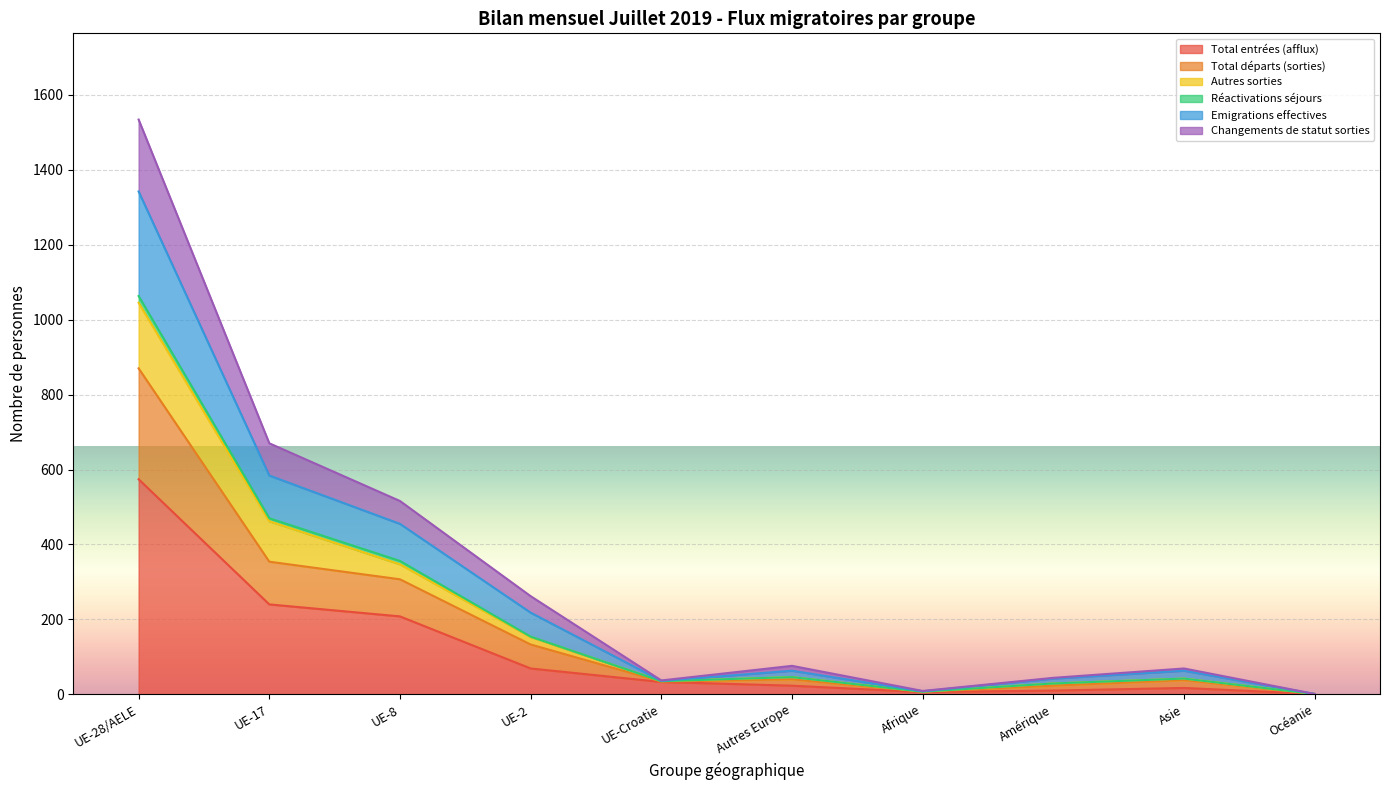

What is the label of the 5th point from the right?

Autres Europe